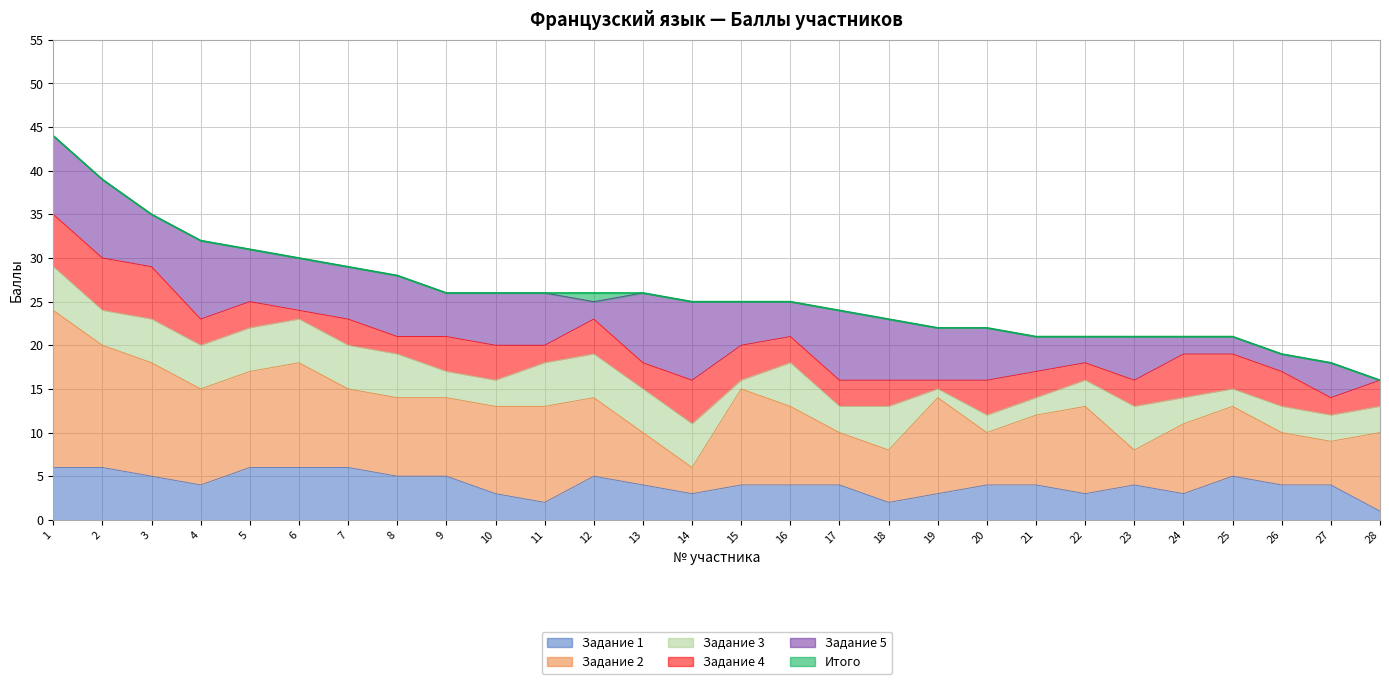

What is the difference between the maximum and minimum values in the Задание 1 series?

5